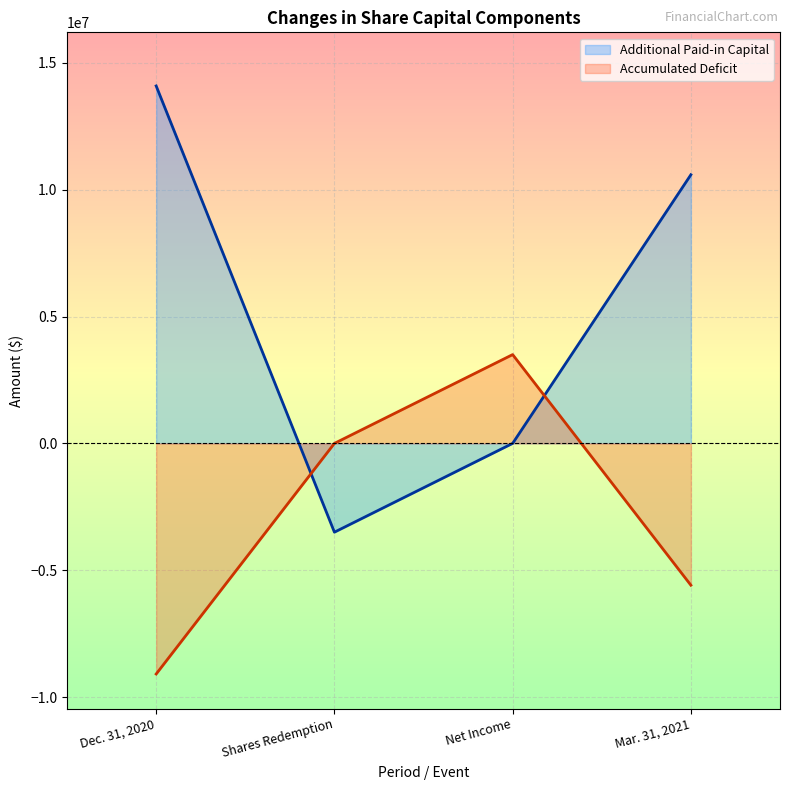

Is it true that Additional Paid-in Capital equals -10229229 at Net Income?

False